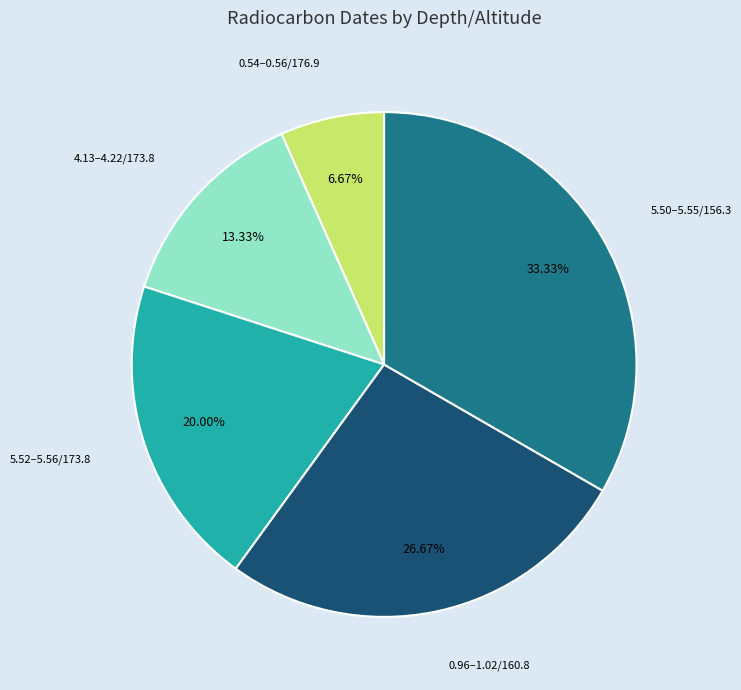

Does any single category account for the majority?

No